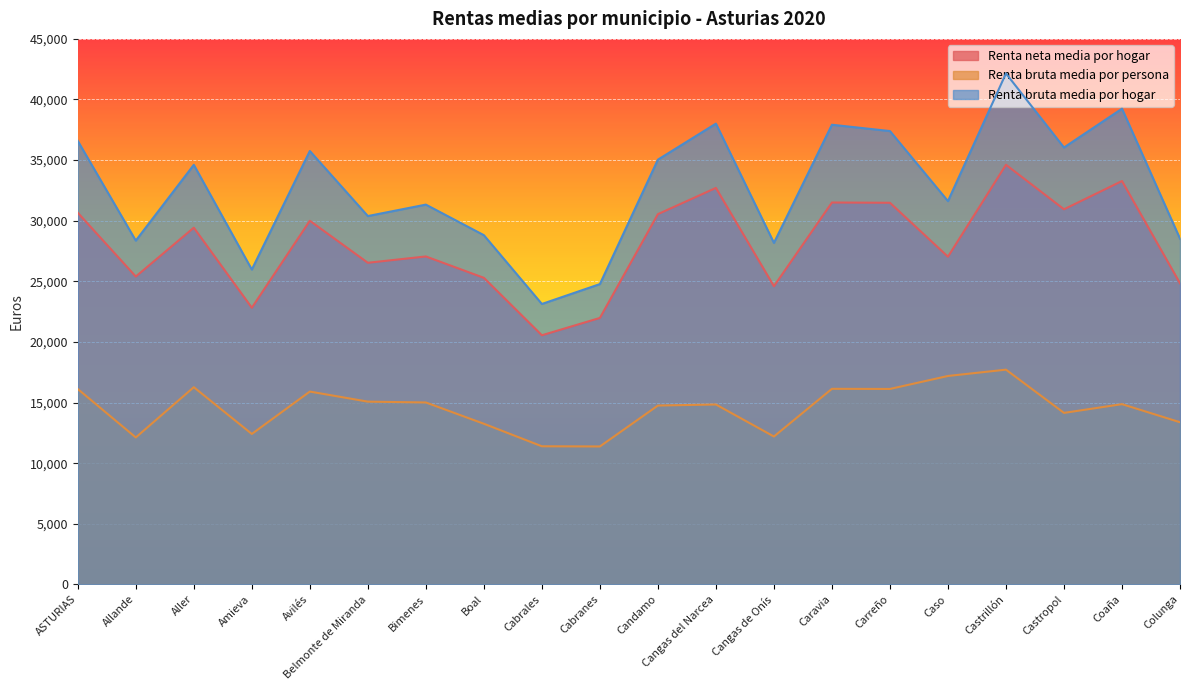

At which label does Renta bruta media por hogar first exceed 34610?

ASTURIAS